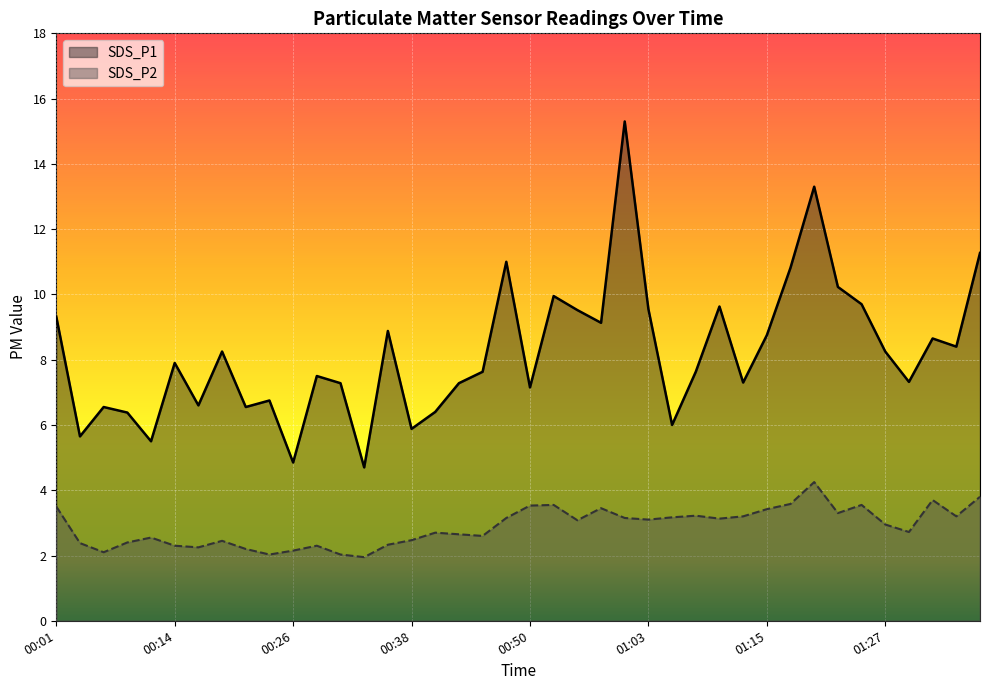

Which has a higher value, 01:12 or 00:23?

01:12